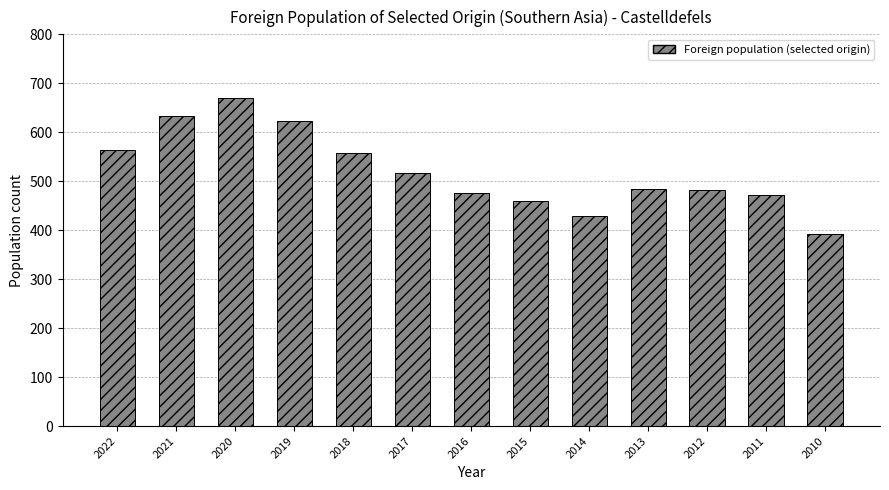

Is it true that the value at 2017 is 516?

True